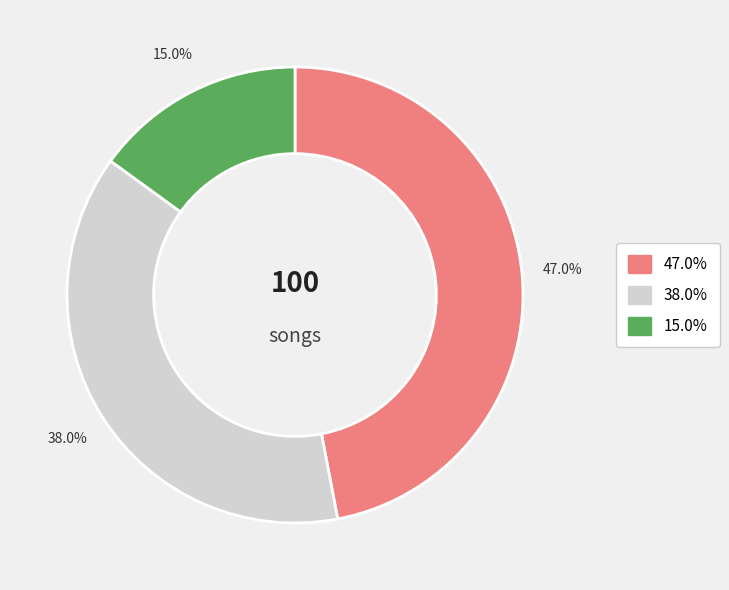

Is there any slice that represents more than half of the pie?

No